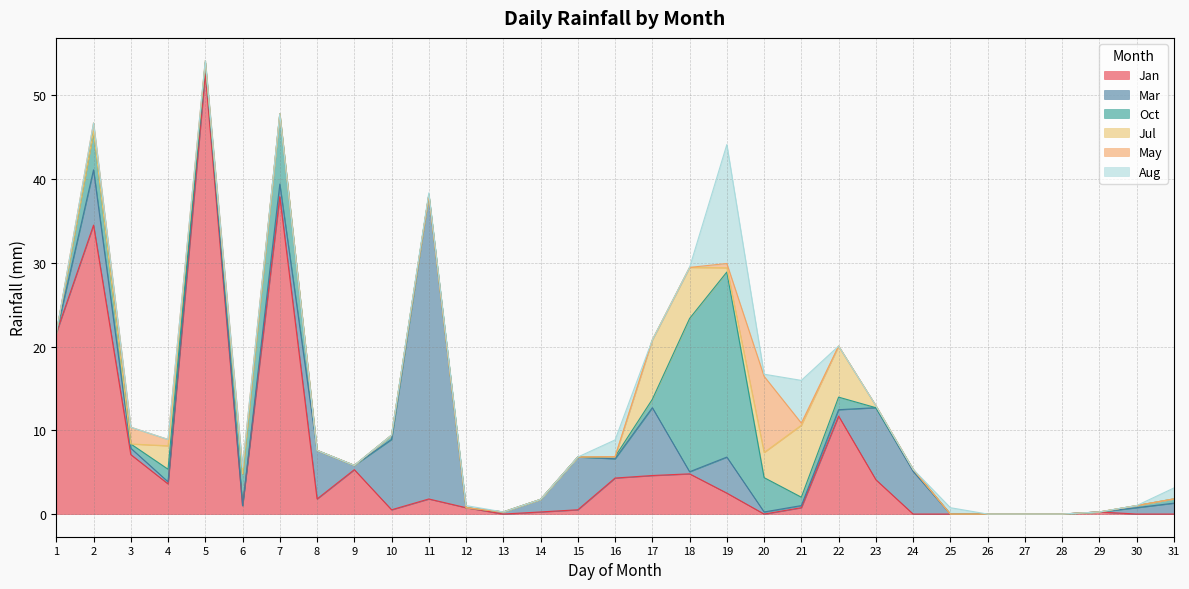

How many values in May are above zero?

8